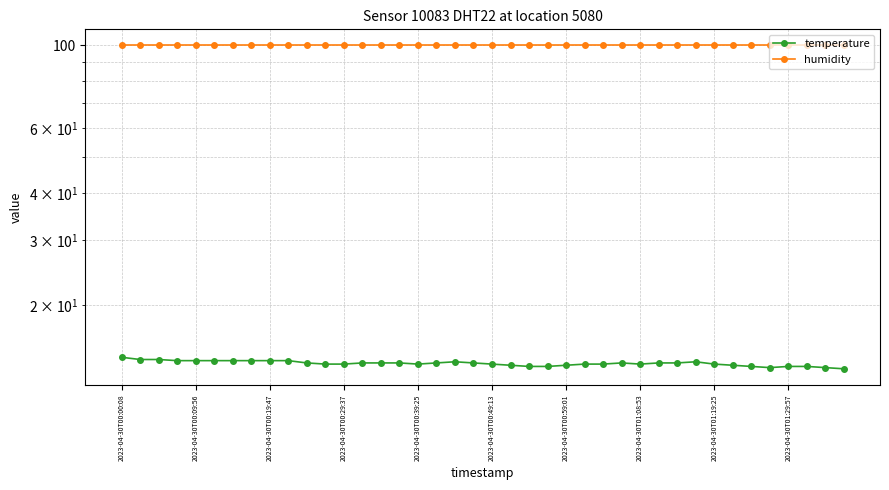

Which has a higher value, 2023-04-30T00:00:08 or 2023-04-30T01:08:53?

2023-04-30T00:00:08